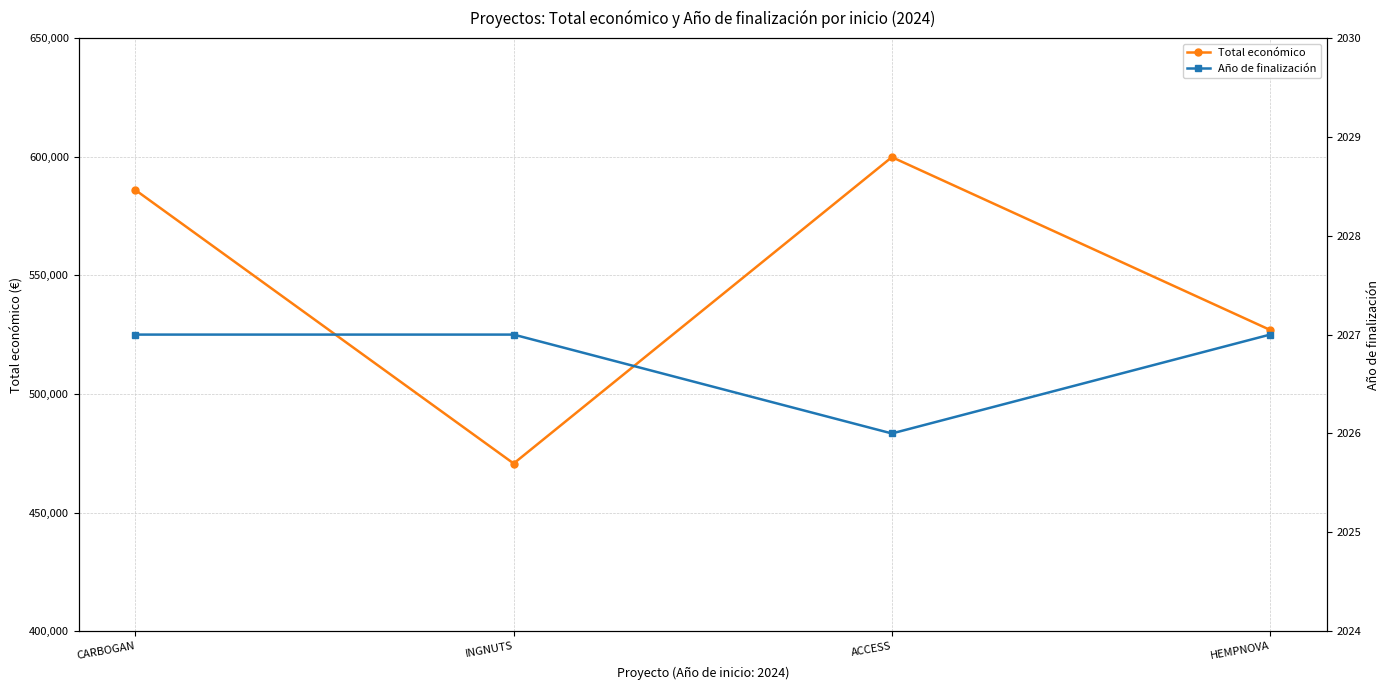

Which category has the lowest value in the Total económico series?

INGNUTS